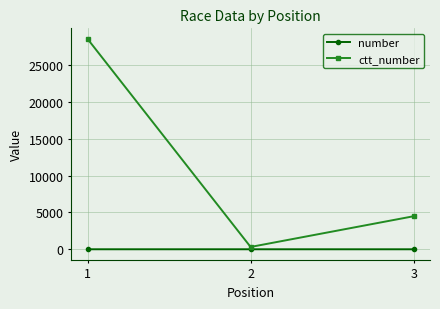

Rank the series by their maximum value, from highest to lowest.

ctt_number, number